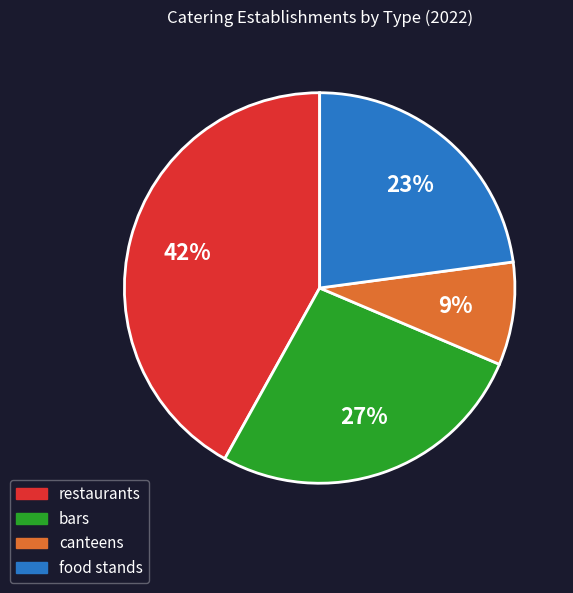

How many segments does this pie chart have?

4